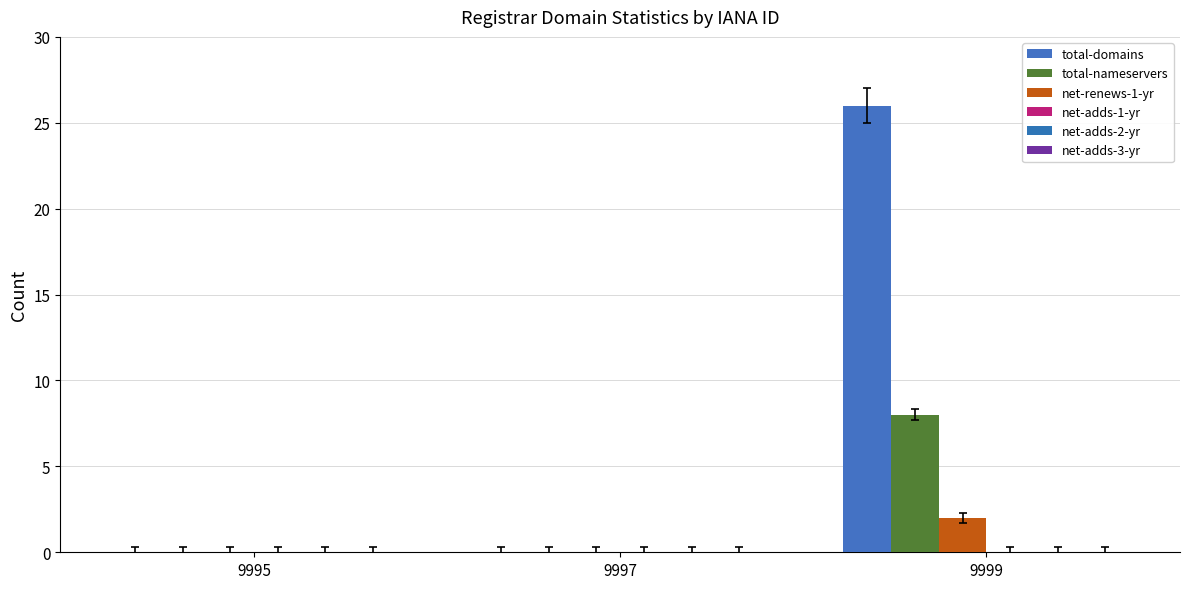

What is the sum of all net-renews-1-yr values?

2